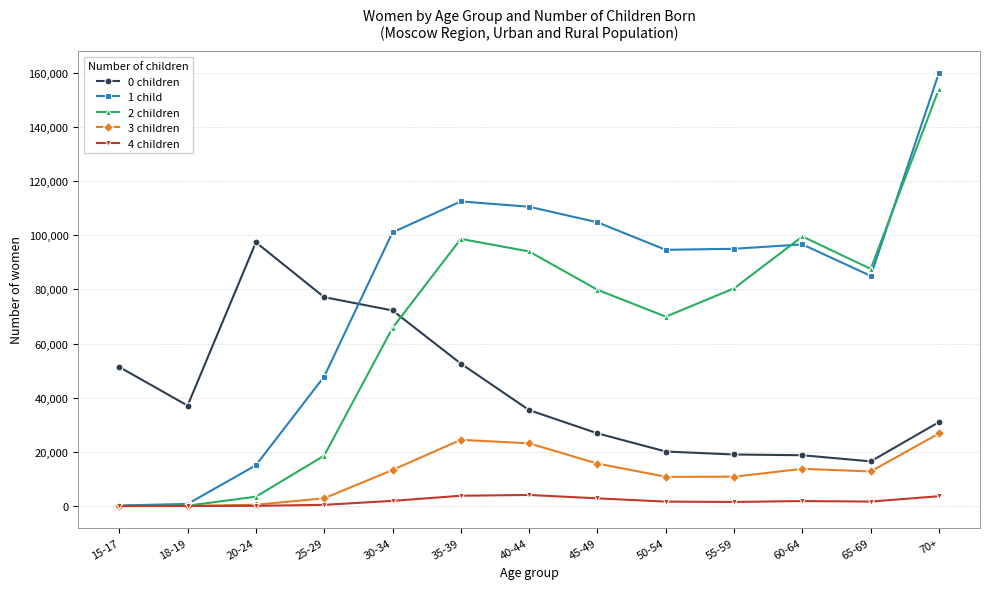

At which label is 1 child closest to 80139?

65-69